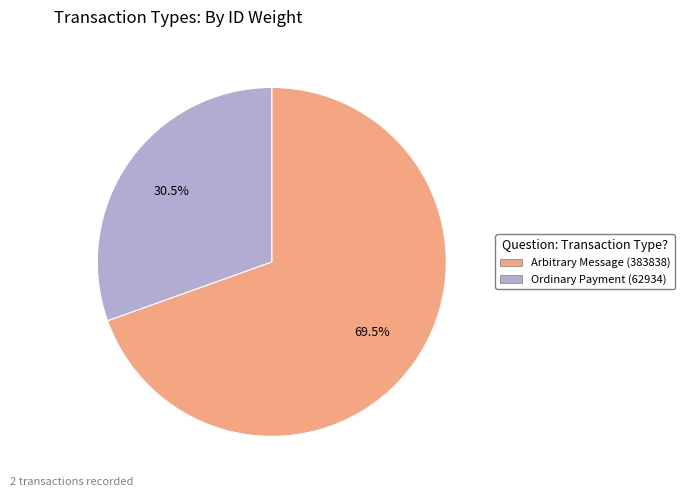

Which slice is the largest?

Arbitrary Message (383838)